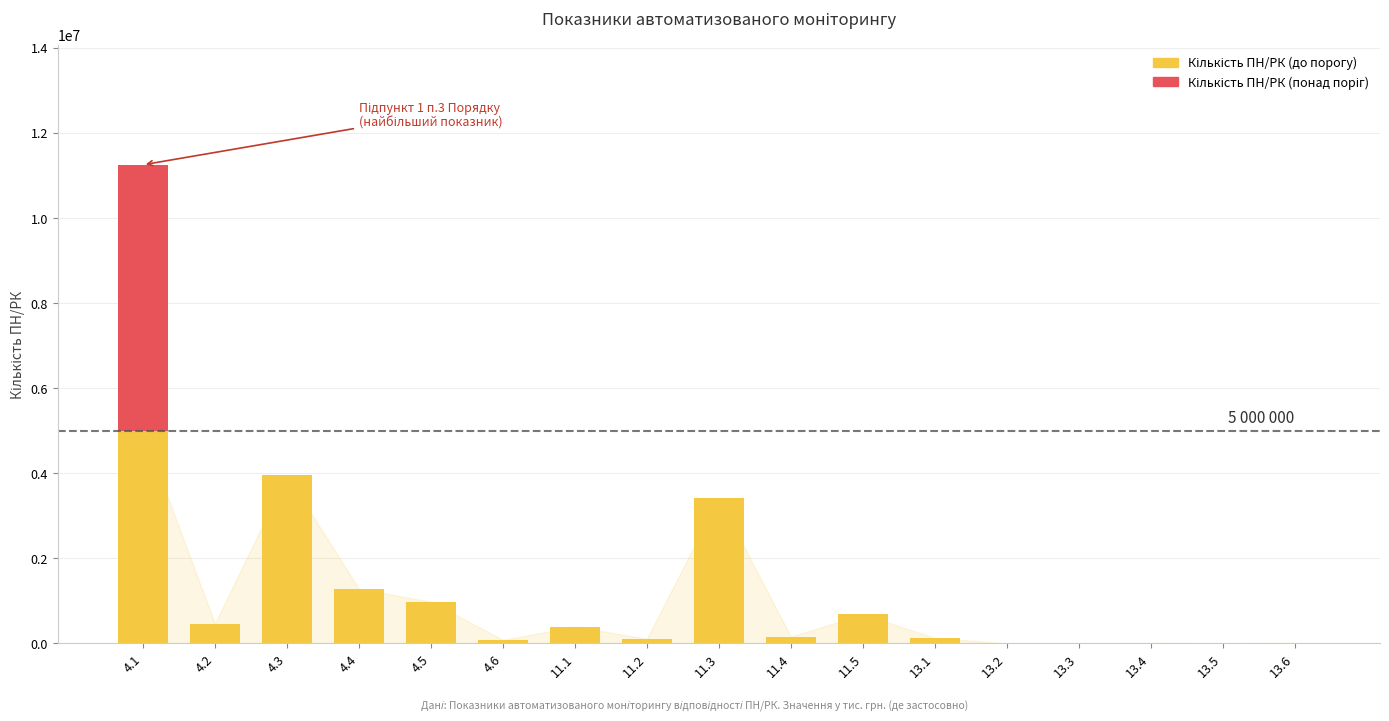

Are the bars grouped side by side (vs. stacked)?

No